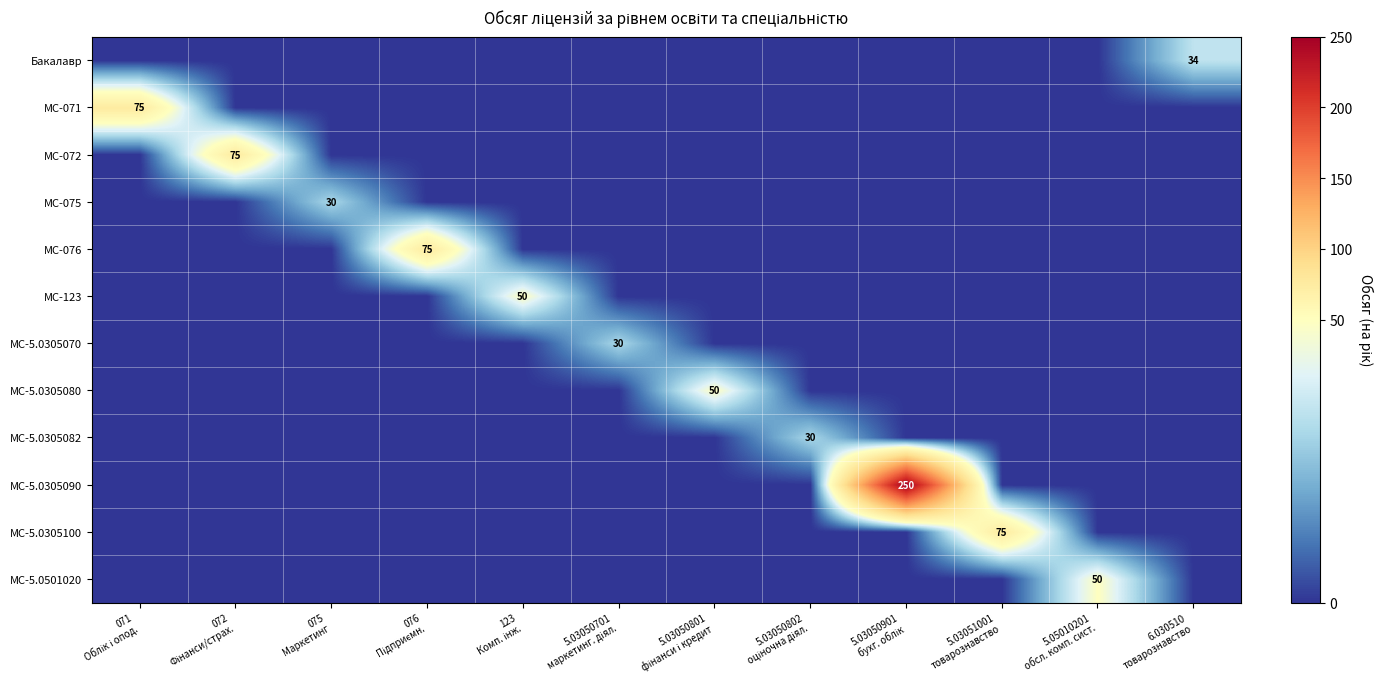

Is it true that МС-071 equals -47 at 5.03050701 маркетинг. діял.?

False